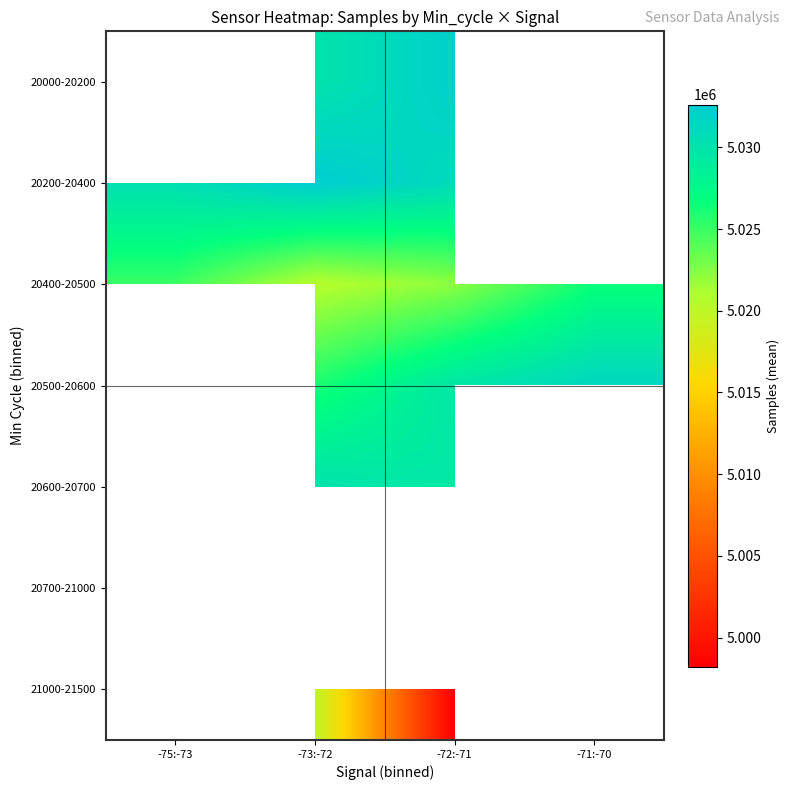

How many values in the 20400-20500 series are below 5024933?

2